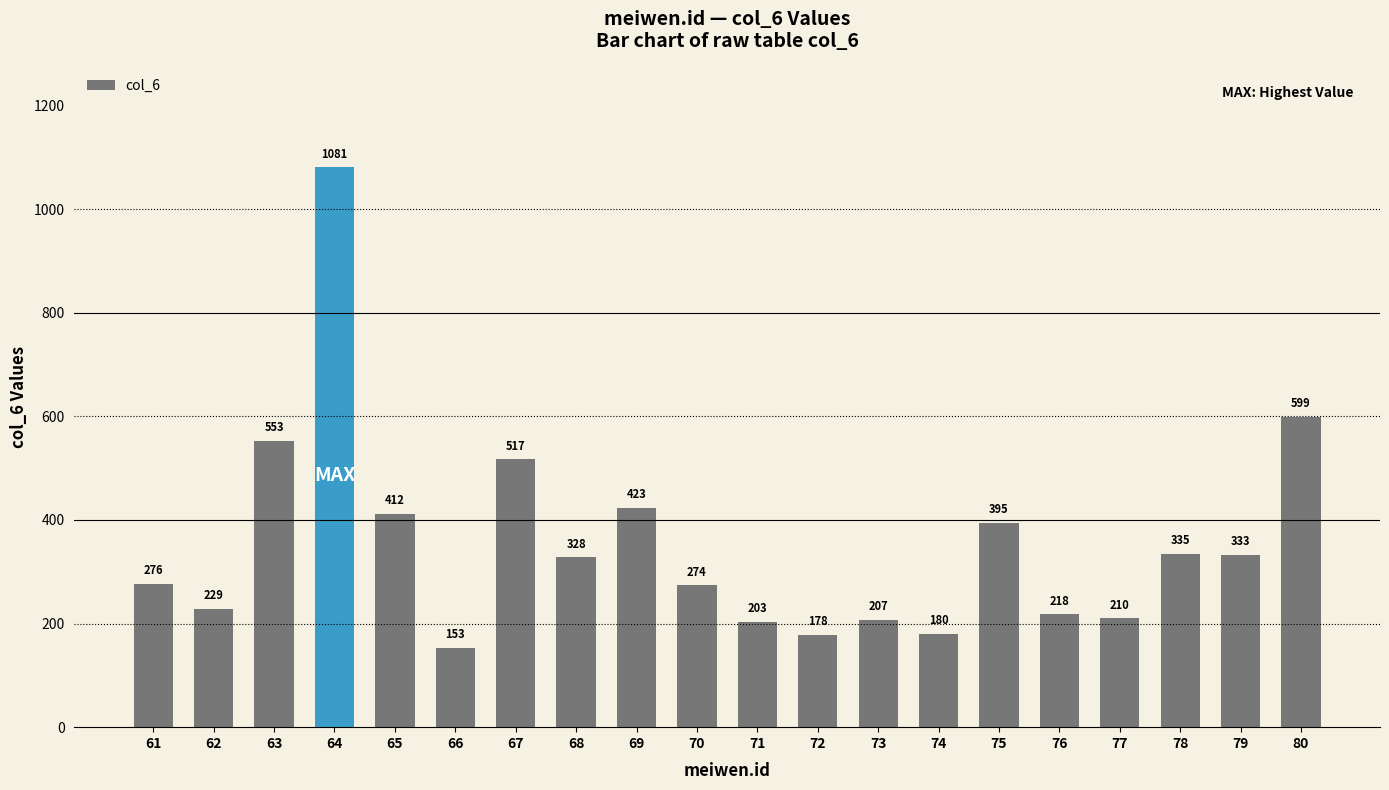

What is the value of the 10th bar from the left?

274